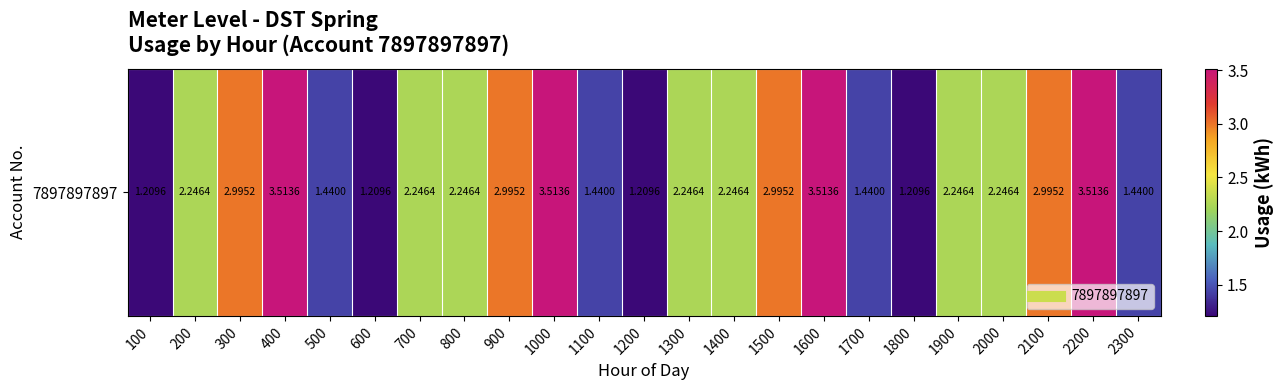

The chart shows a value of 1.2 at 100. True or false?

True